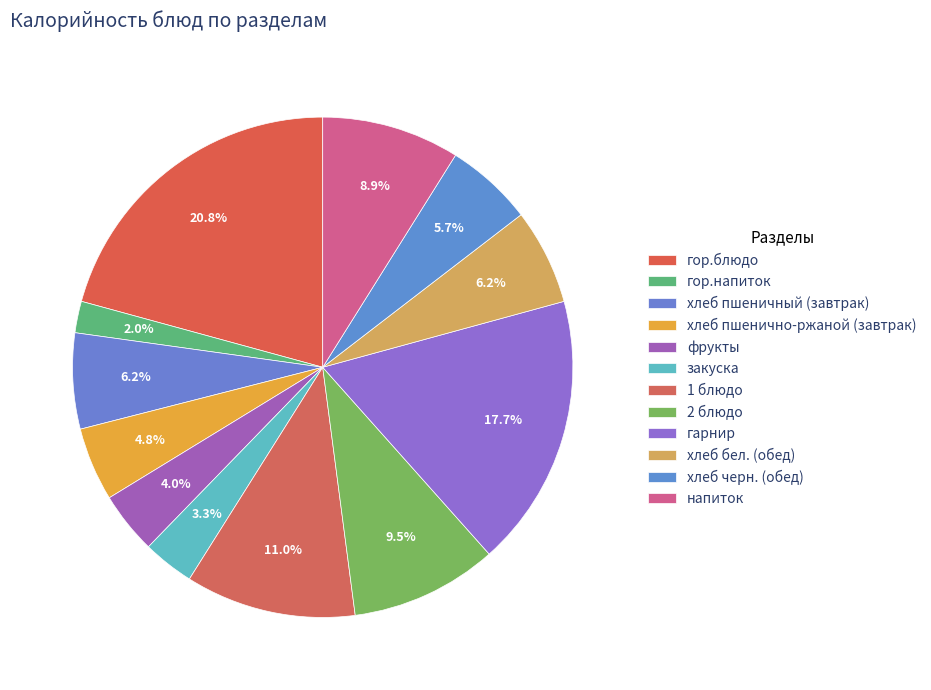

What percentage is the напиток slice, to the nearest percent?

9%